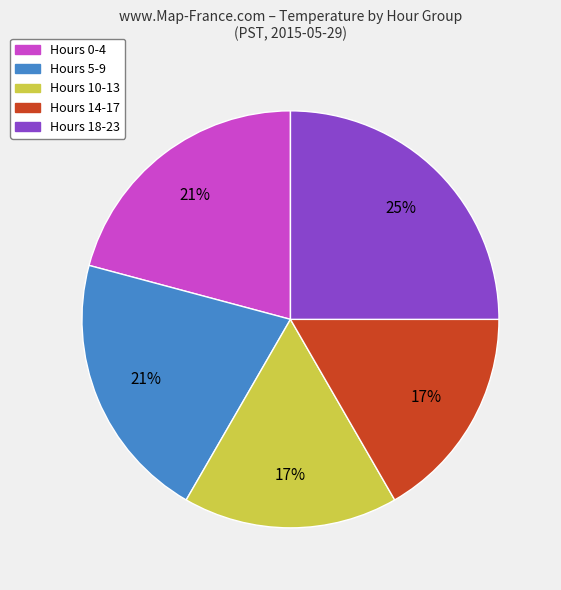

To the nearest percent, what percentage of the pie is Hours 0-4?

21%